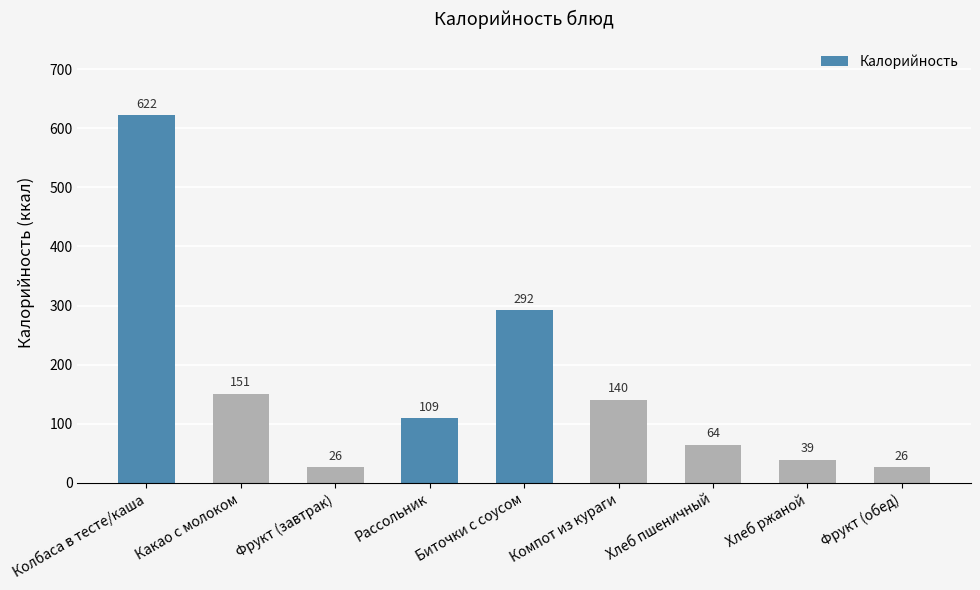

The value at Хлеб пшеничный is 64. True or false?

True